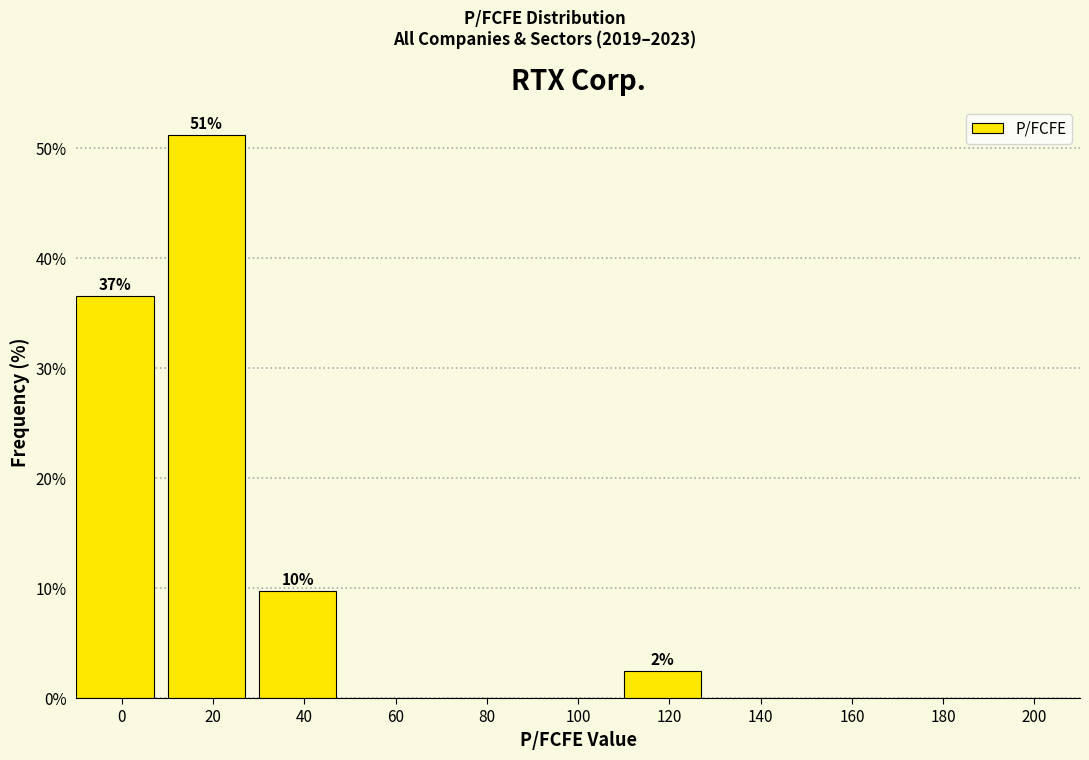

Reading left to right, transcribe all the data shown in this chart.

0=36.6	20=51.2	40=9.8	60=0.0	80=0.0	100=0.0	120=2.4	140=0.0	160=0.0	180=0.0	200=0.0